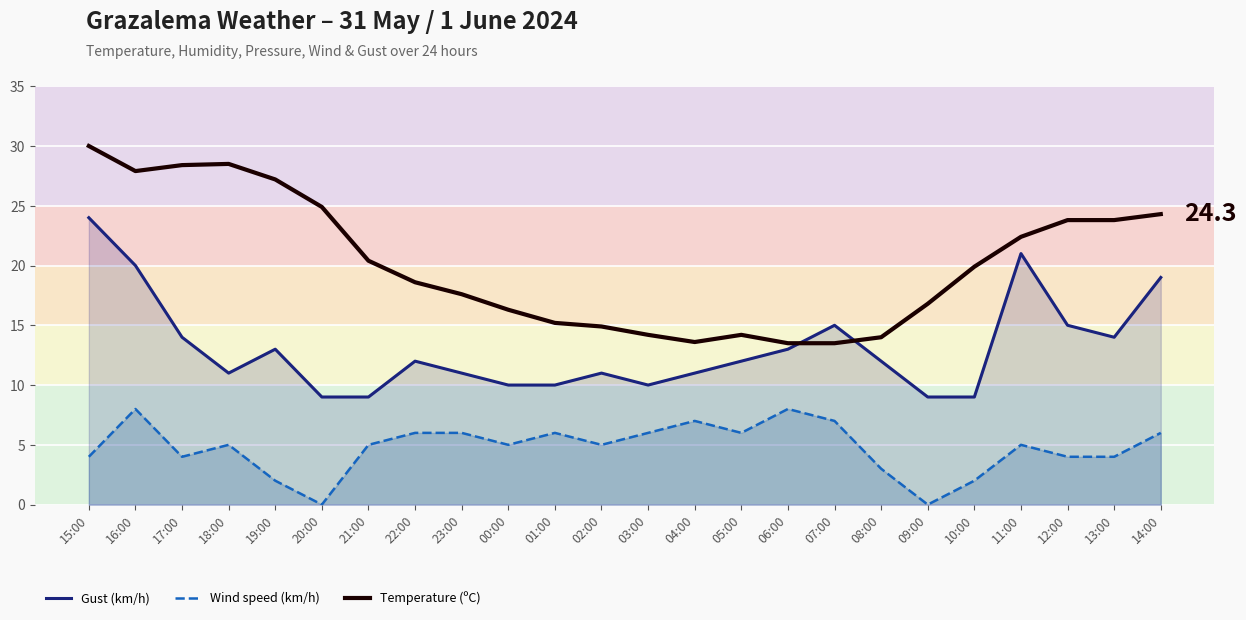

Count the Wind speed (km/h) values in the range 4 to 6.

15